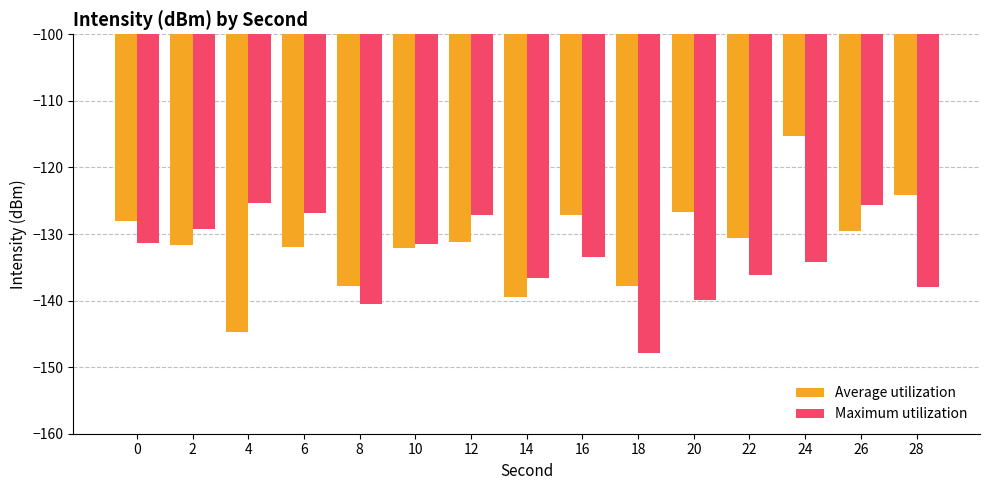

At which category is the sum across all series the highest?

24